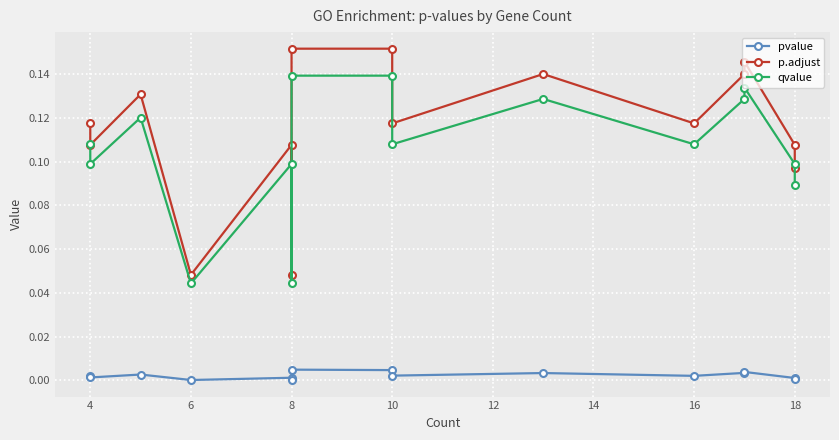

Which category has the lowest value in the p.adjust series?

6